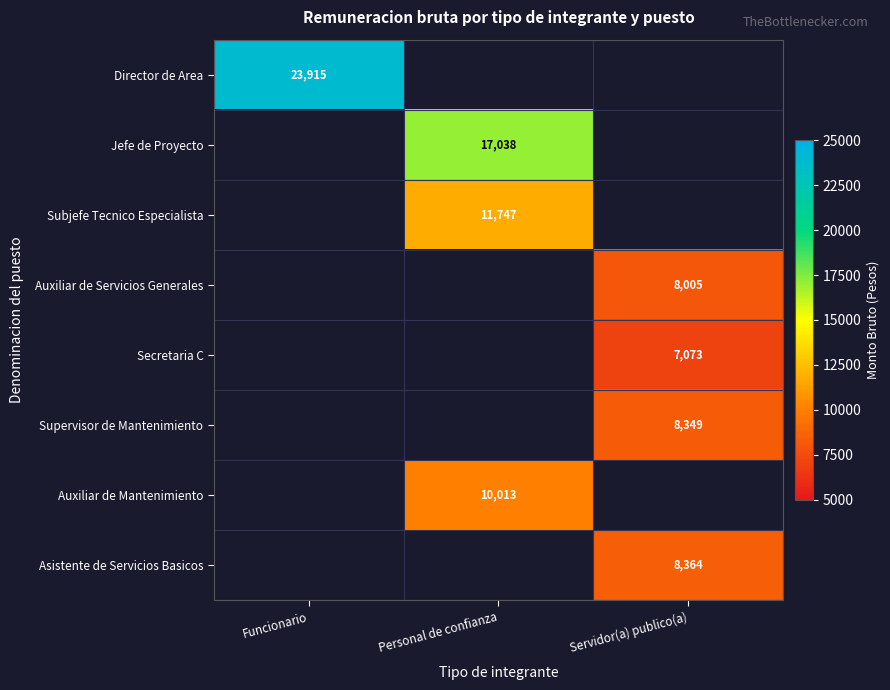

What is the approximate value of Subjefe Tecnico Especialista at Personal de confianza?

11746.7